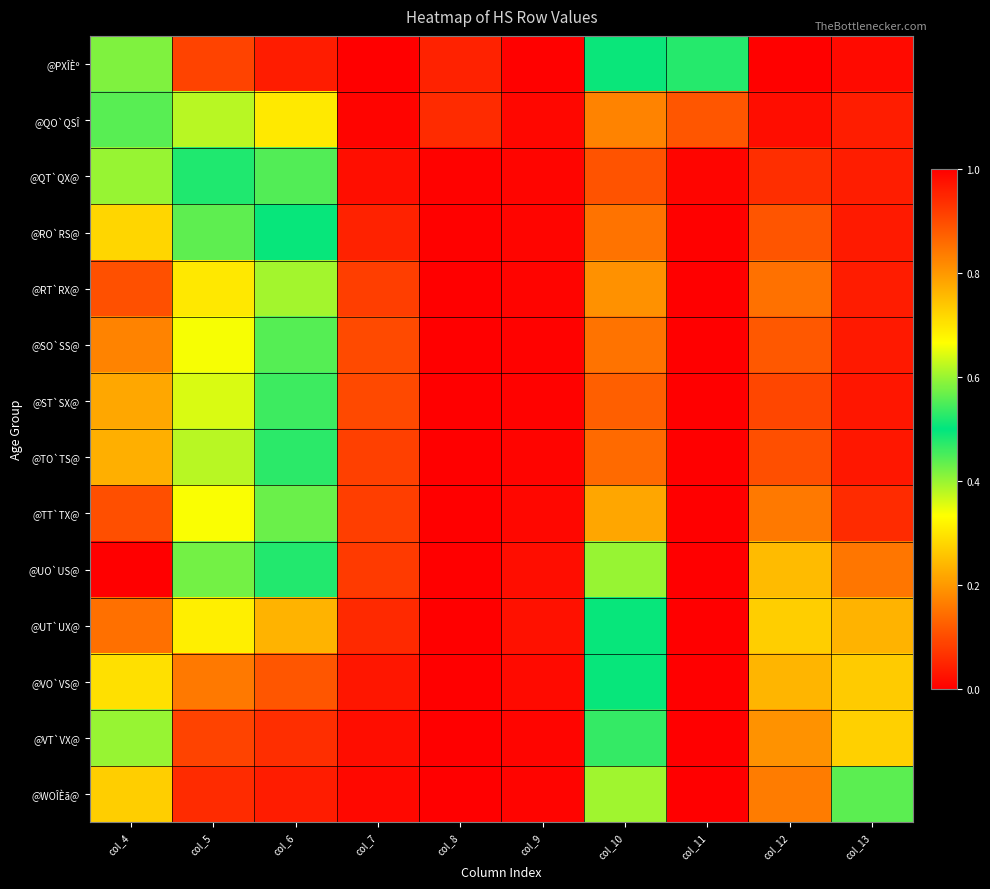

At col_4, list the series in order from largest to smallest.

@UO`US@, @TT`TX@, @RT`RX@, @UT`UX@, @SO`SS@, @ST`SX@, @TO`TS@, @WOÎÈã@, @RO`RS@, @VO`VS@, @VT`VX@, @QT`QX@, @PXÎÈº, @QO`QSÎ